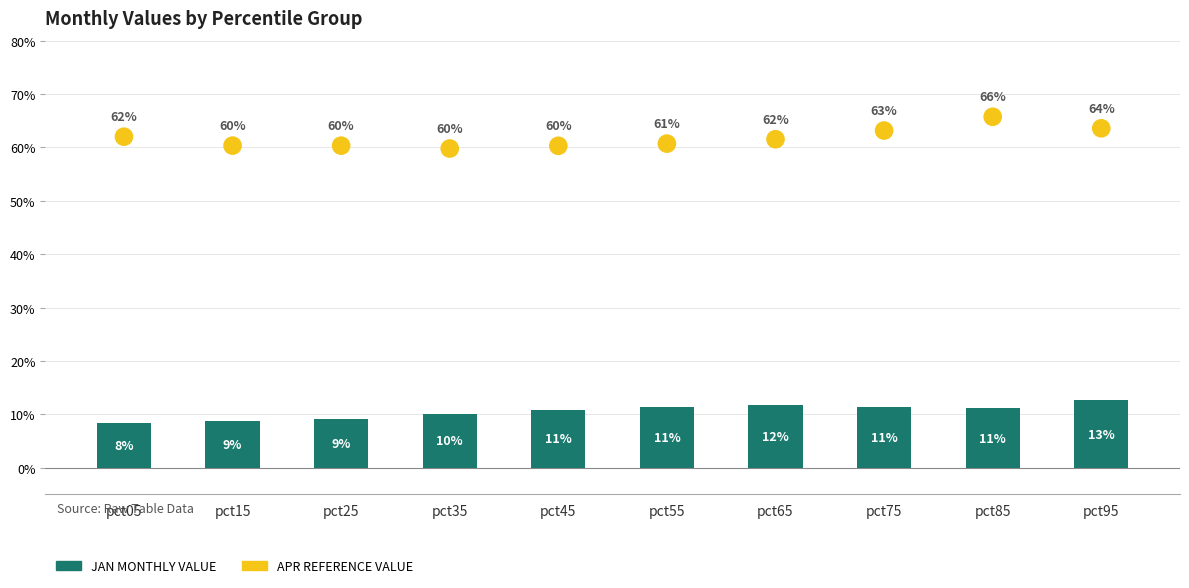

Which series has the widest spread of Y values?

Apr (% Reference)